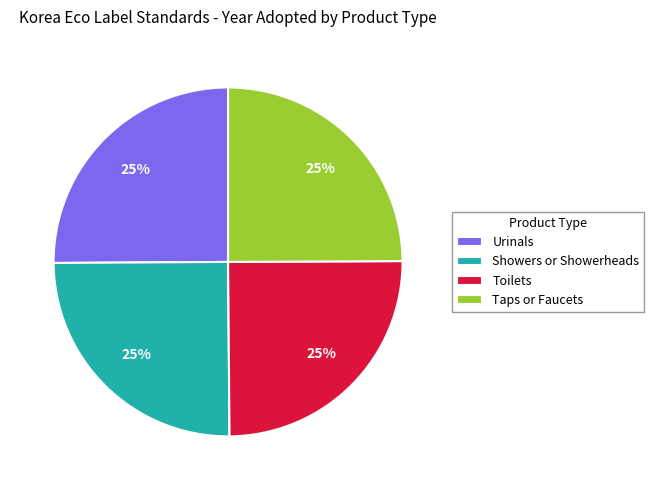

To the nearest percent, what percentage of the pie is Taps or Faucets?

25%